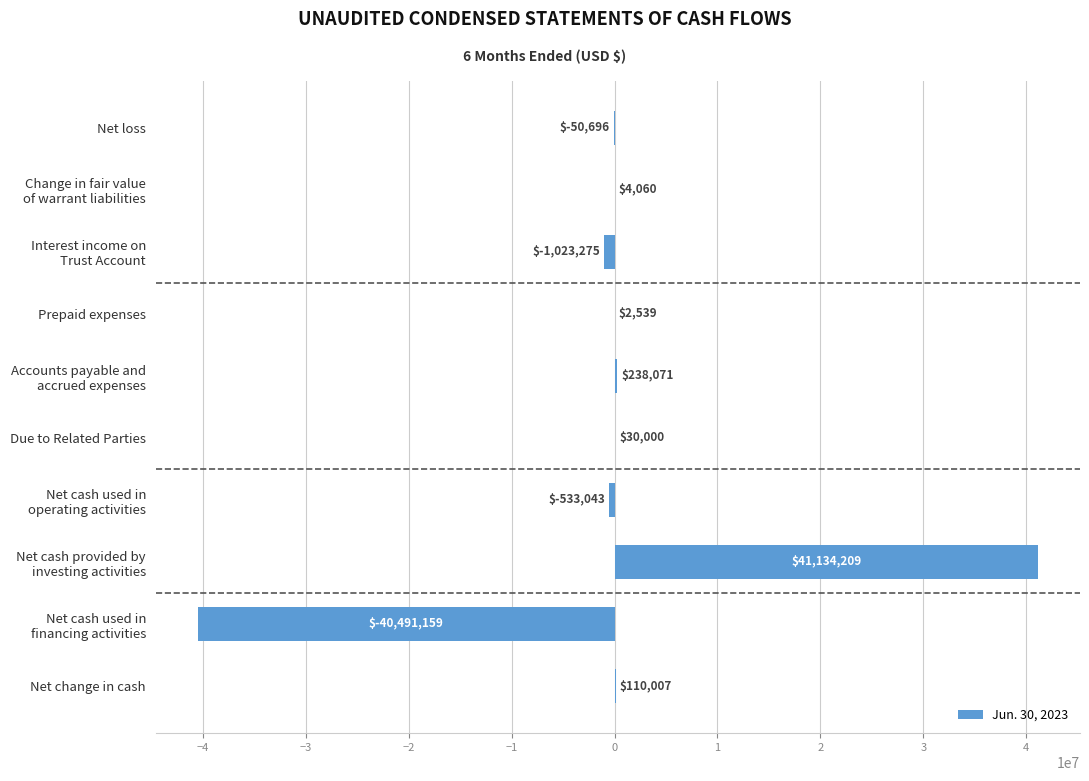

What is the sum of the values at Prepaid expenses and Net change in cash?

112546